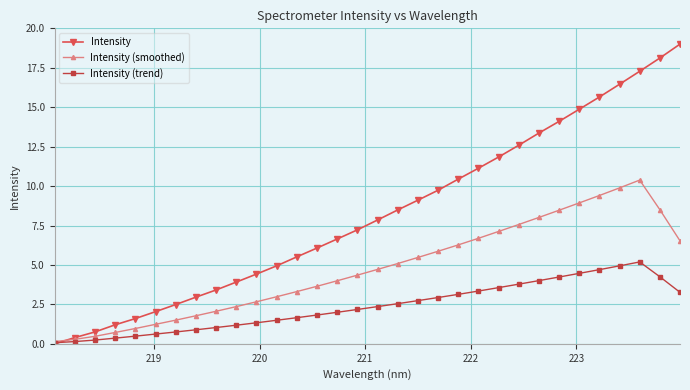

Rank the series by their maximum value, from highest to lowest.

Intensity, Intensity (smoothed), Intensity (trend)